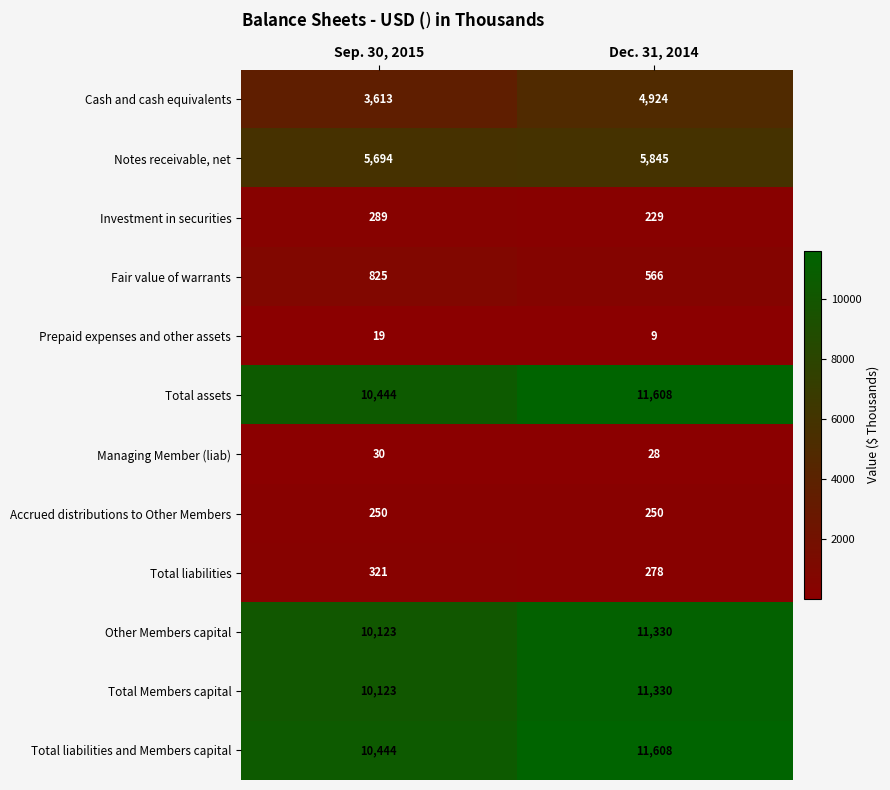

Reading left to right, transcribe all the data shown in this chart.

Cash and cash equivalents: Sep. 30, 2015=3613	Dec. 31, 2014=4924
Notes receivable, net: Sep. 30, 2015=5694	Dec. 31, 2014=5845
Investment in securities: Sep. 30, 2015=289	Dec. 31, 2014=229
Fair value of warrants: Sep. 30, 2015=825	Dec. 31, 2014=566
Prepaid expenses and other assets: Sep. 30, 2015=19	Dec. 31, 2014=9
Total assets: Sep. 30, 2015=10444	Dec. 31, 2014=11608
Managing Member (liab): Sep. 30, 2015=30	Dec. 31, 2014=28
Accrued distributions to Other Members: Sep. 30, 2015=250	Dec. 31, 2014=250
Total liabilities: Sep. 30, 2015=321	Dec. 31, 2014=278
Other Members capital: Sep. 30, 2015=10123	Dec. 31, 2014=11330
Total Members capital: Sep. 30, 2015=10123	Dec. 31, 2014=11330
Total liabilities and Members capital: Sep. 30, 2015=10444	Dec. 31, 2014=11608